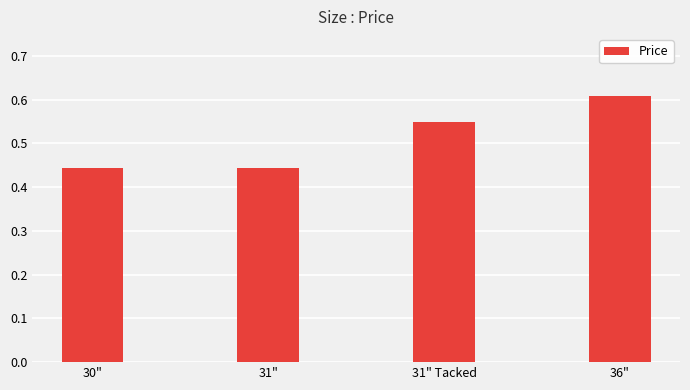

Which category has the highest value across all series?

36"